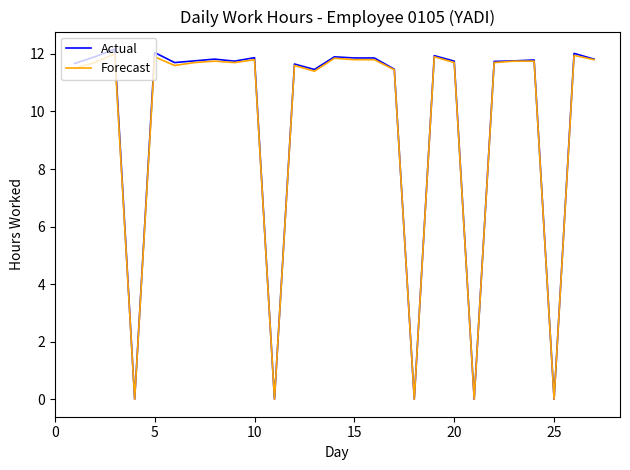

At how many categories does at least one series exceed 9?

22